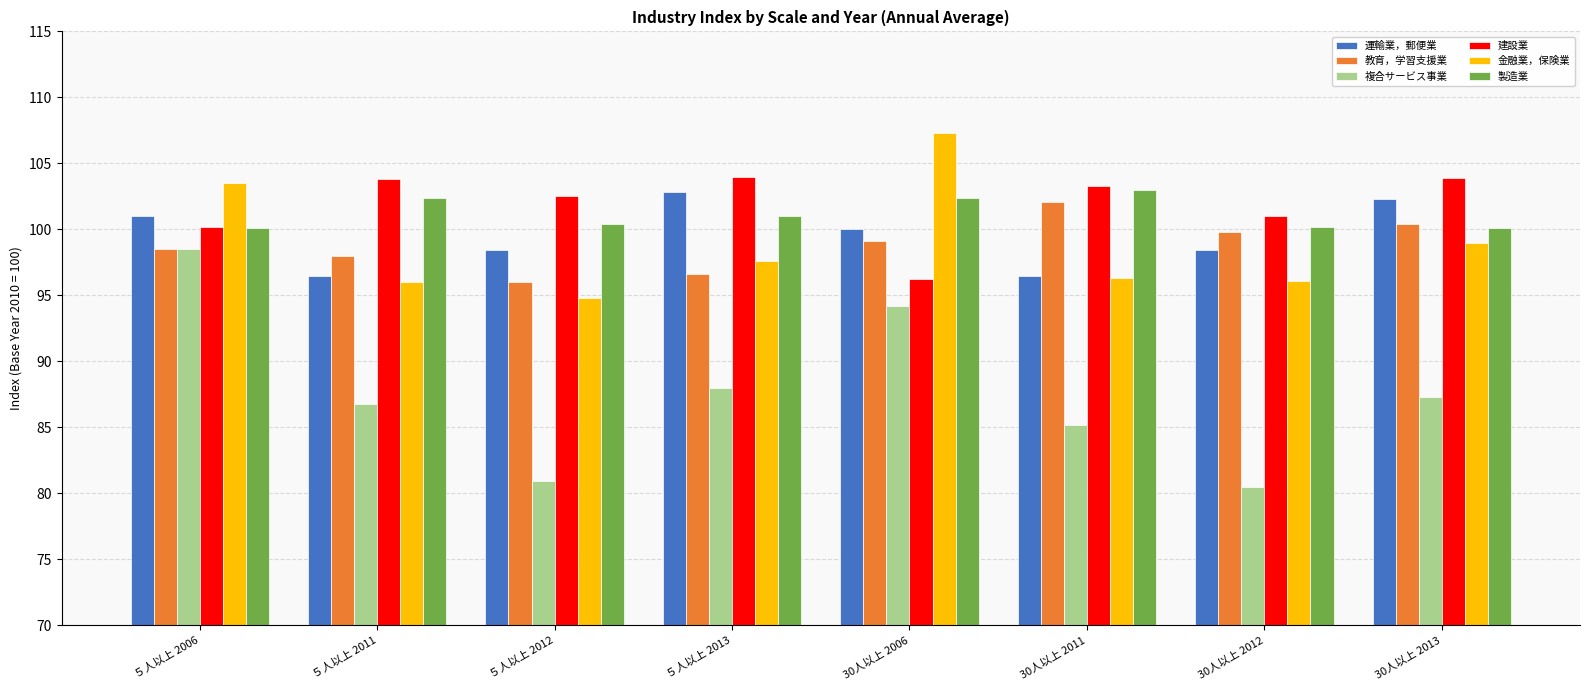

At which category is the sum across all series the highest?

５人以上 2006